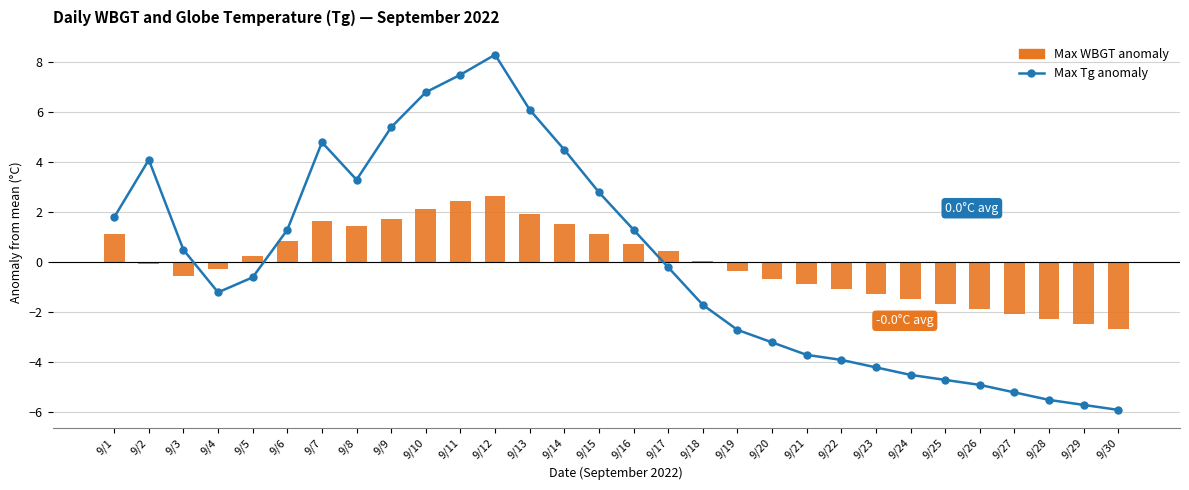

What is the difference between the maximum and minimum values in the Max Tg anomaly series?

14.2